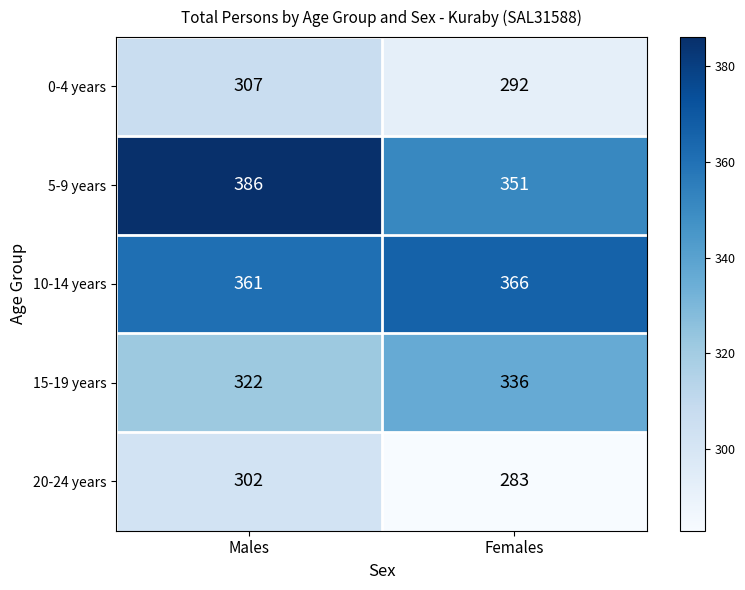

What is the difference between the 10-14 years values at Males and Females?

5